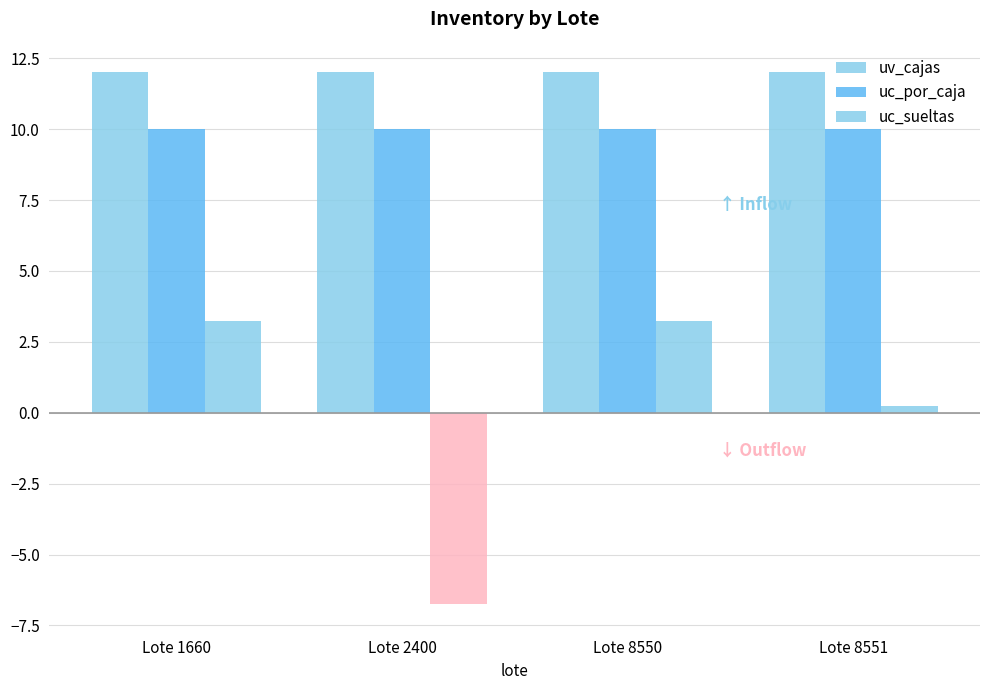

Read the uc_por_caja value at Lote 8550.

10